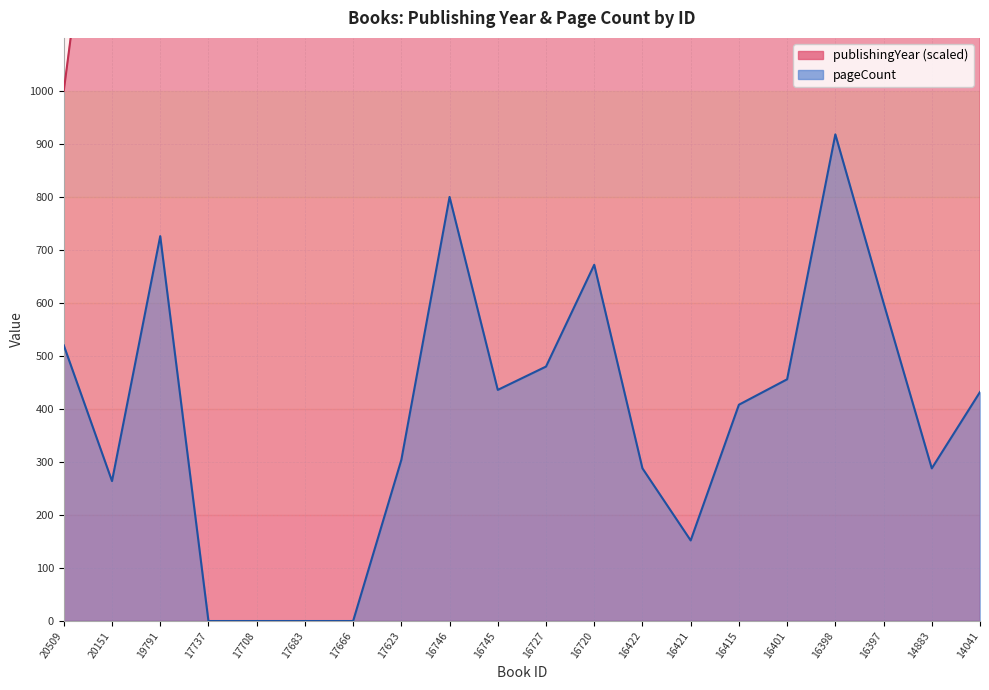

True or false: publishingYear and pageCount cross at least once.

False